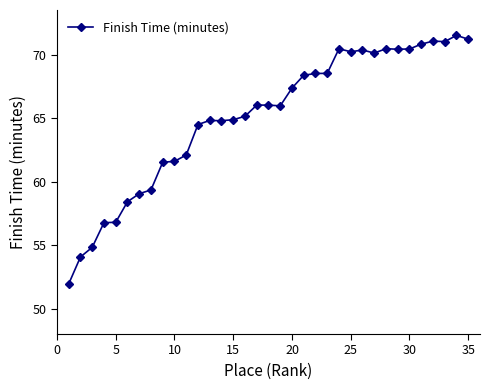

What is the difference between the maximum and minimum values?

19.6